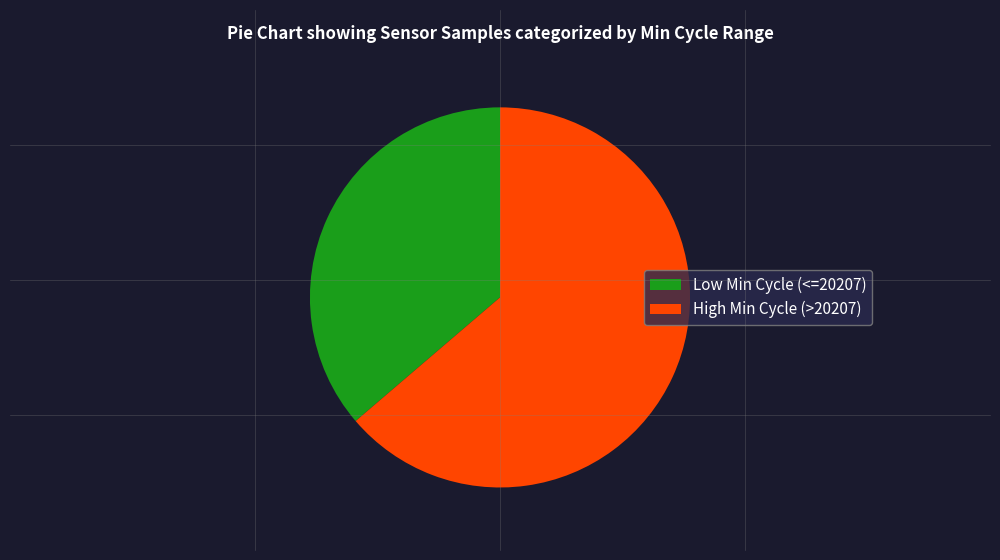

Do Low Min Cycle (<=20207) and High Min Cycle (>20207) together represent more than half of the pie?

Yes